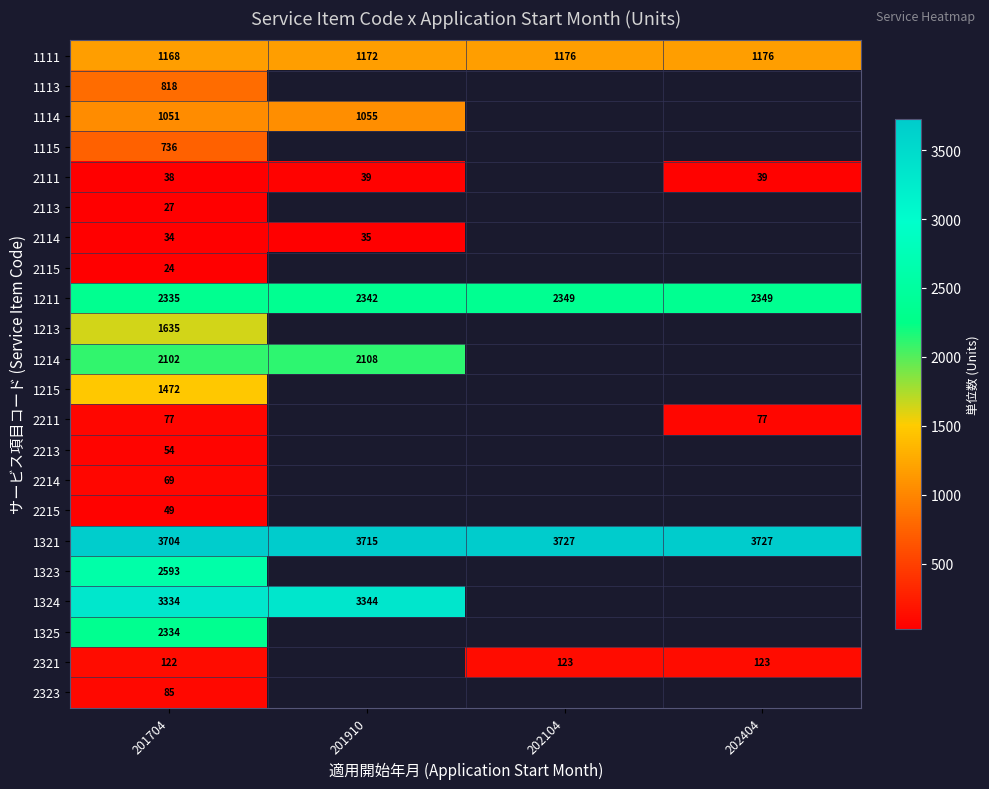

The value of 2111 at 202404 is 39. True or false?

True